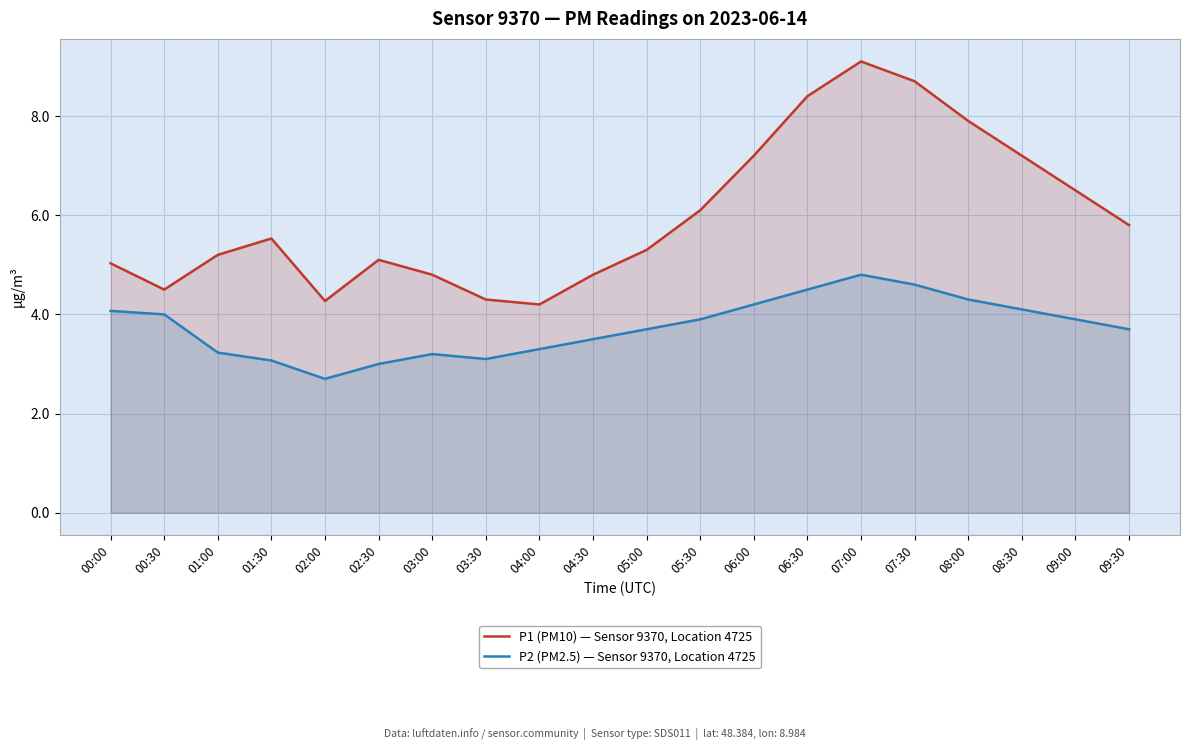

How many values in the P2 (PM2.5) — Sensor 9370, Location 4725 series are below 3?

1